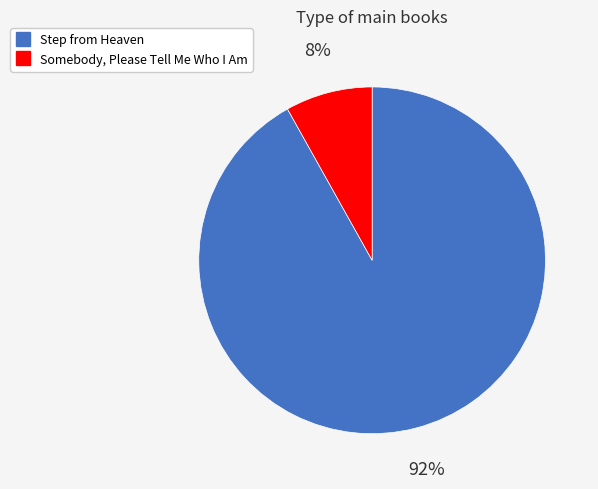

Between Somebody, Please Tell Me Who I Am and Step from Heaven, which is larger?

Step from Heaven